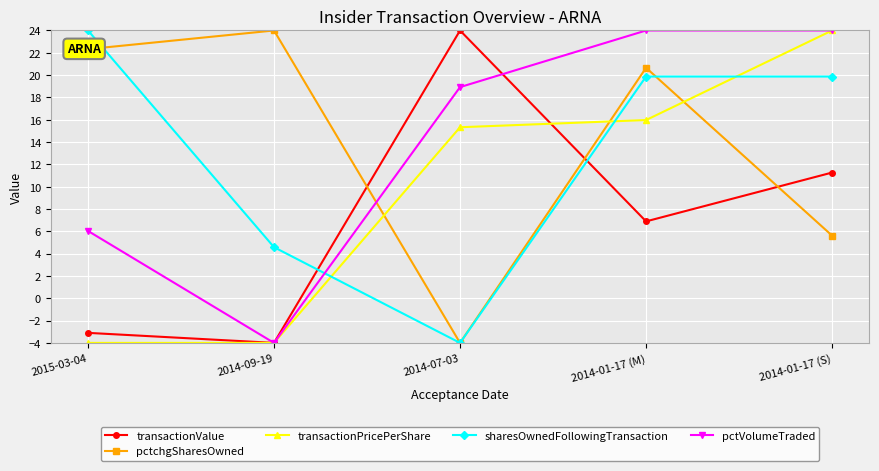

How many data points in pctchgSharesOwned are less than 20?

2